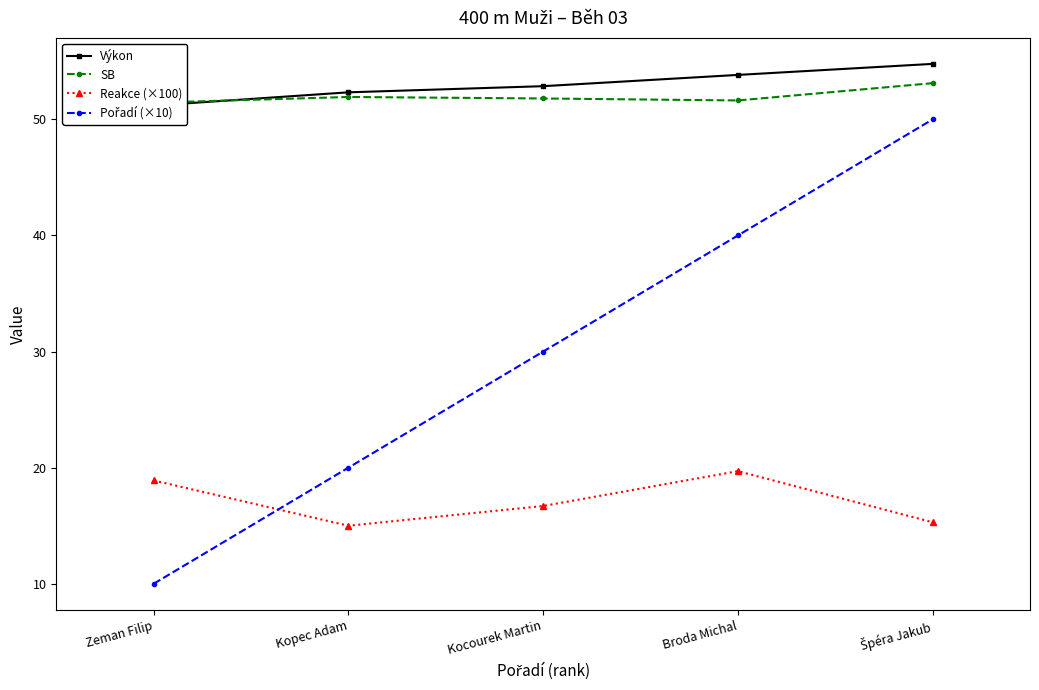

How many distinct data groups are displayed?

4